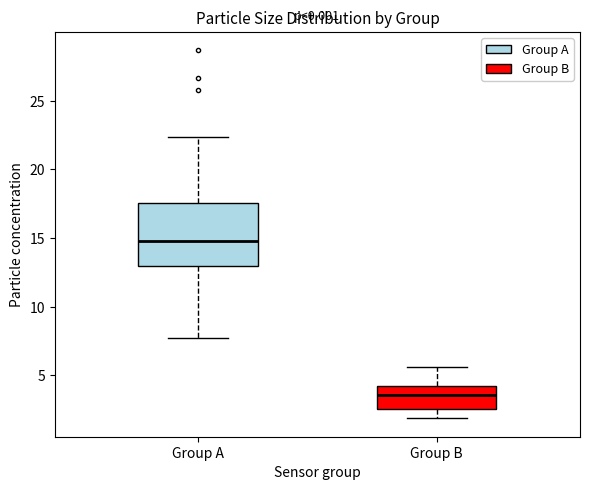

Reading left to right, read every box against the y-axis: the position of its median line, the range the box covers, and the ends of its whiskers. The values are not printed on the chart, so give them approximately, as read against the axis.

Group A: median 15.0, box 13.0 to 17.5, whiskers 8.0 to 22.5
Group B: median 3.5, box 2.5 to 4.0, whiskers 2.0 to 5.5